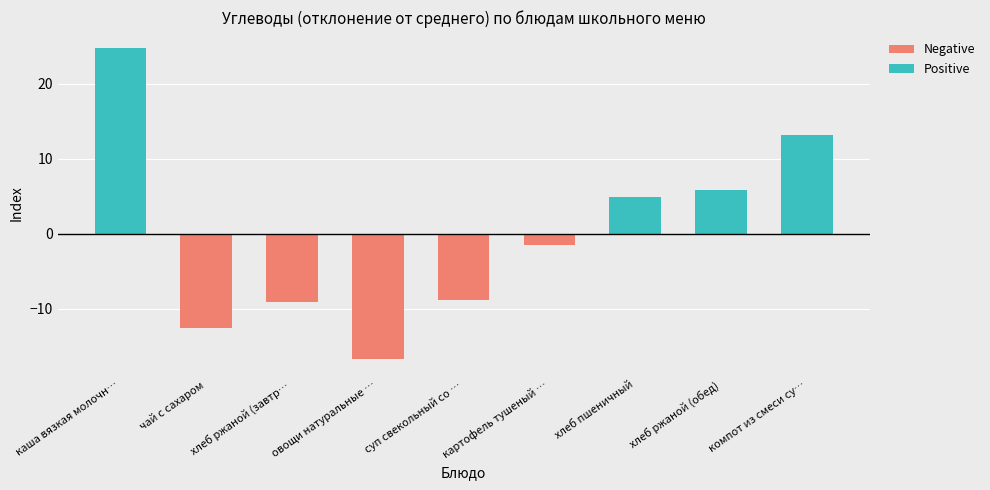

Is it true that Negative equals -12.0 at суп свекольный со …?

False